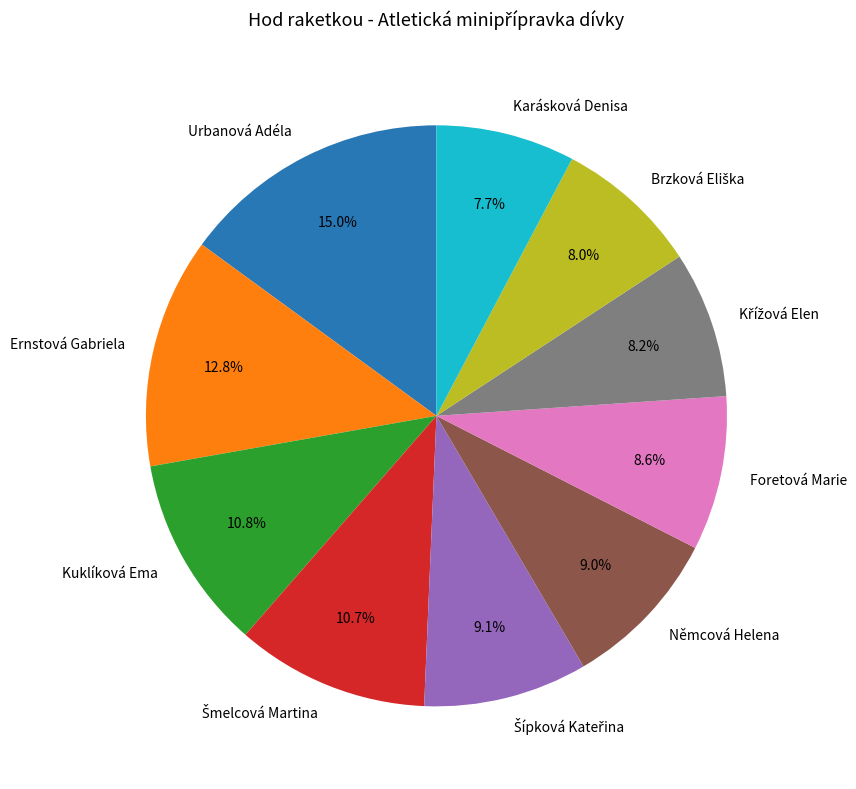

Which slice is the largest?

Urbanová Adéla